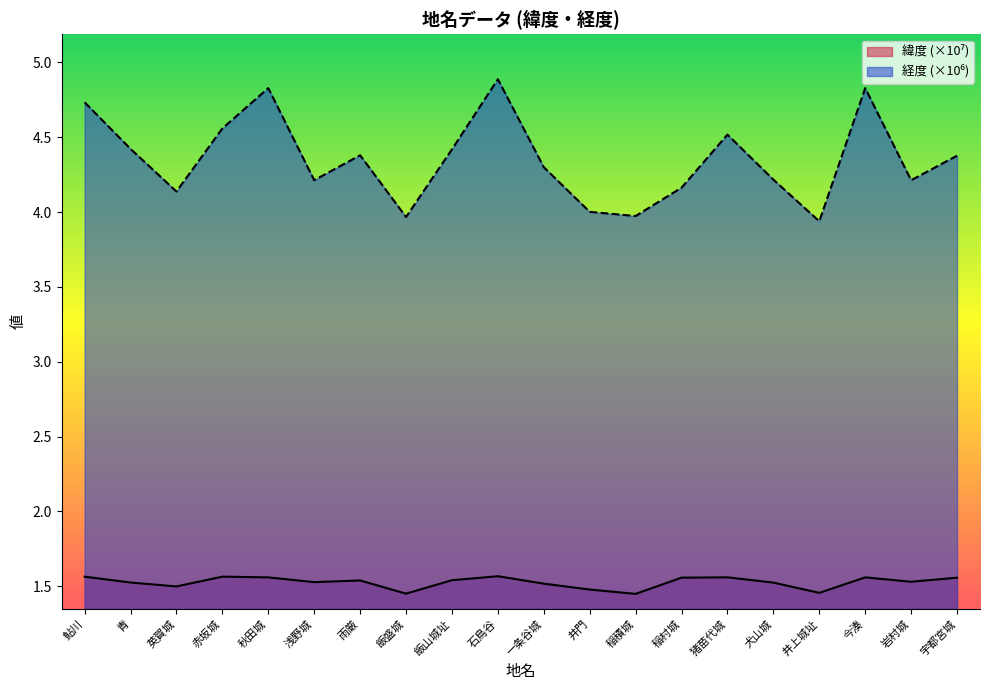

What is the label of the 4th point from the left?

赤坂城